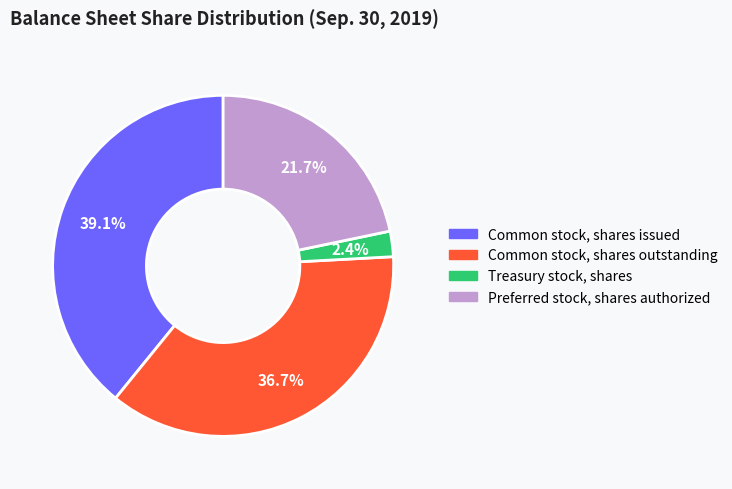

How many segments does this pie chart have?

4